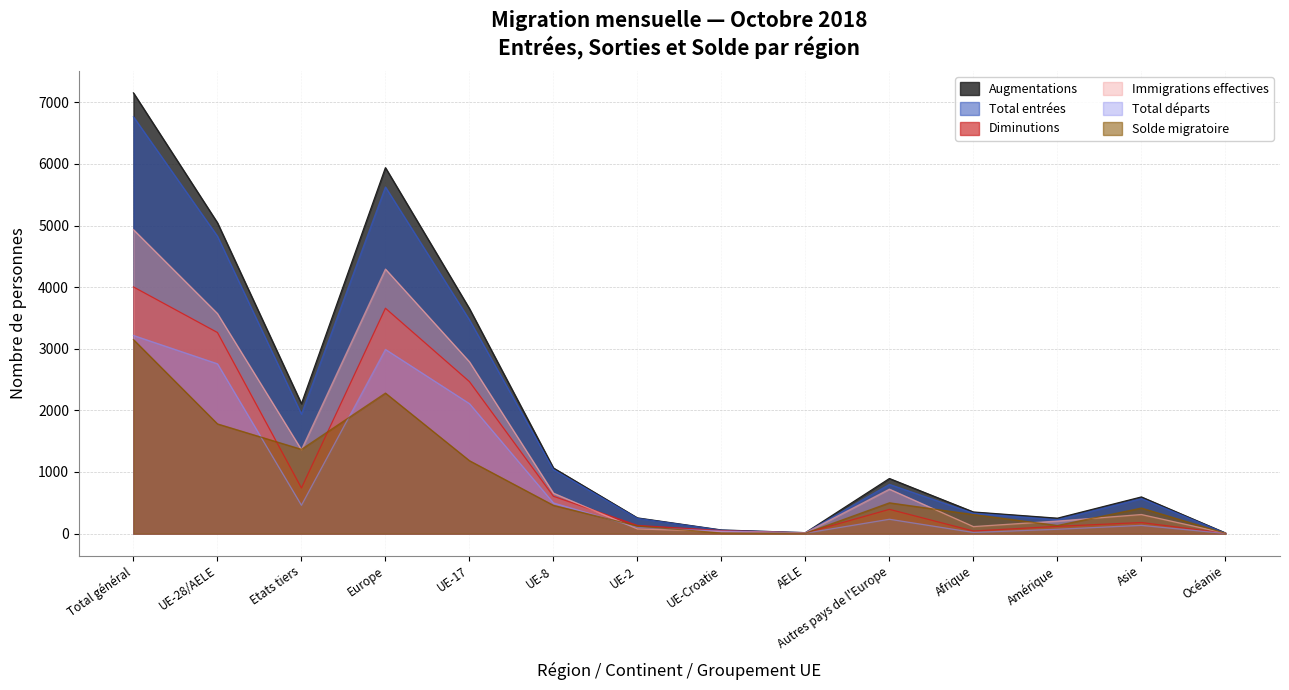

At which category does Total départs reach its first local valley?

Etats tiers